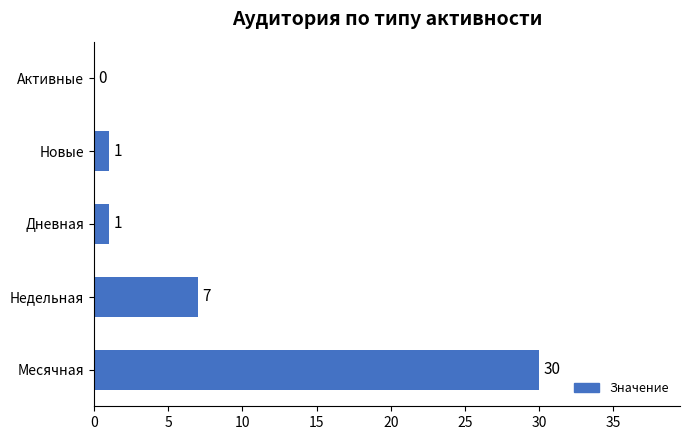

What is the approximate value at Недельная, to the nearest 10?

10